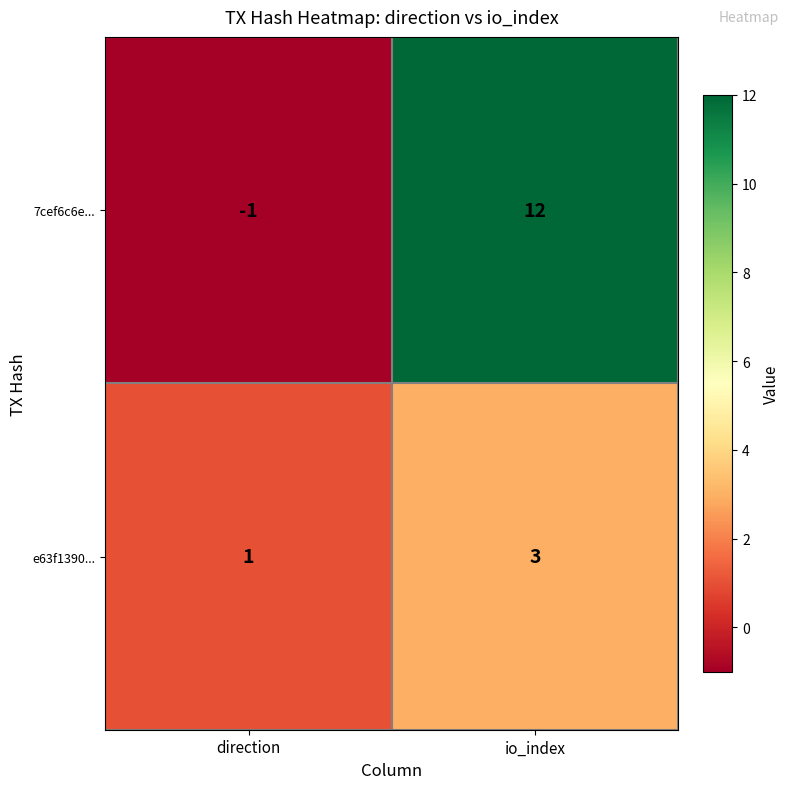

Count the number of categories in the chart.

2